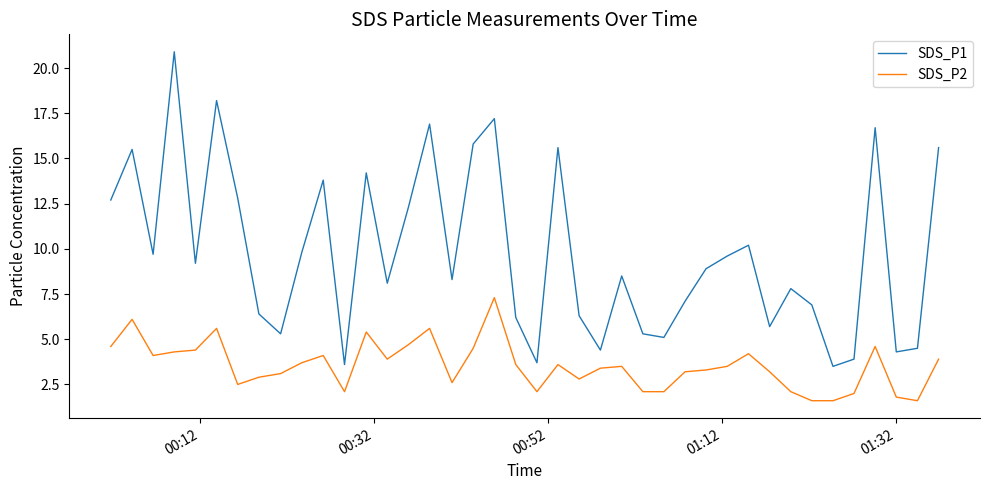

List the series in order of their overall mean, highest first.

SDS_P1, SDS_P2